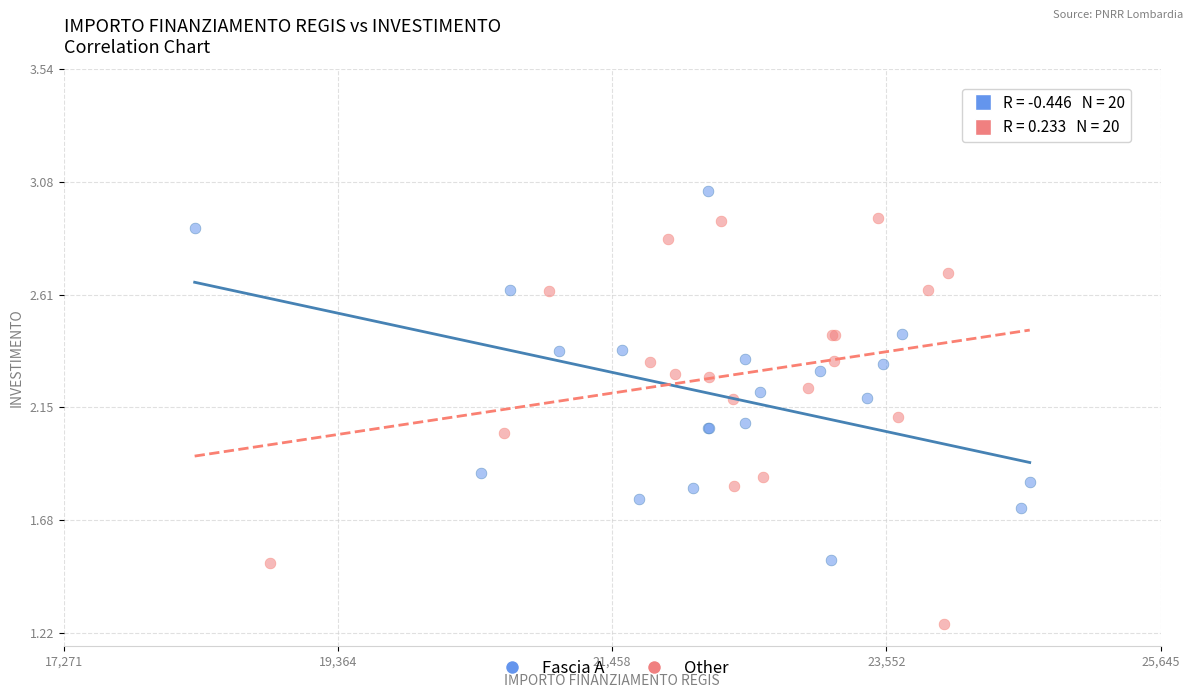

Which series has the largest Y range (max minus min)?

Other